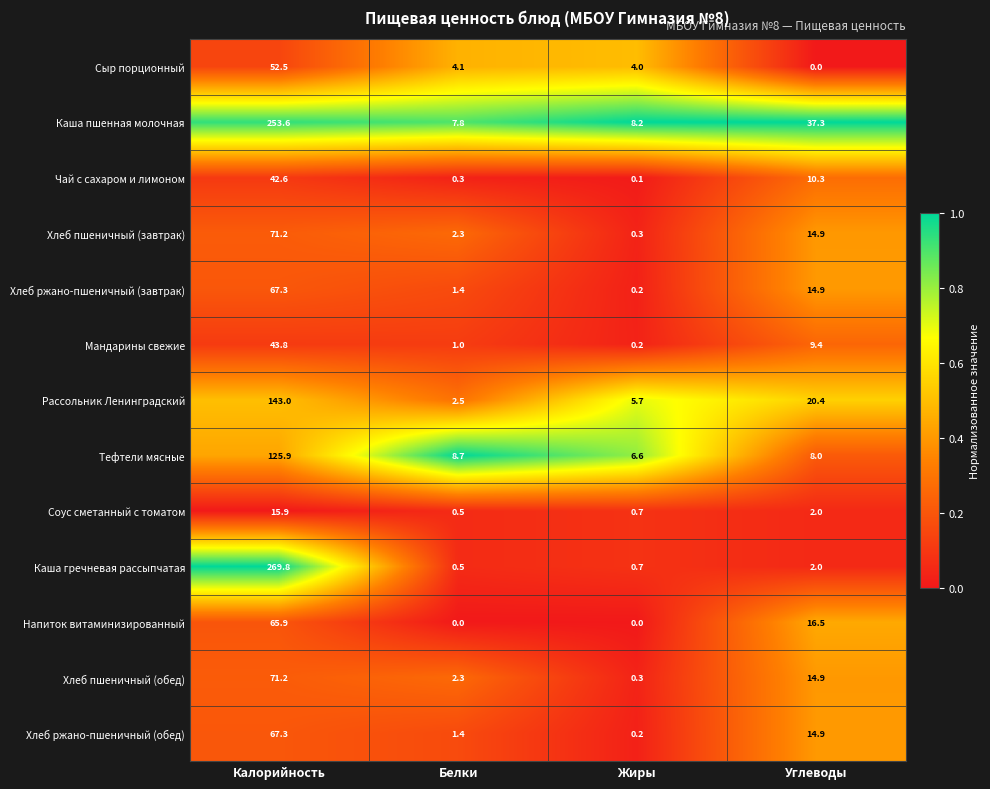

Which series has the widest spread of values?

Каша гречневая рассыпчатая